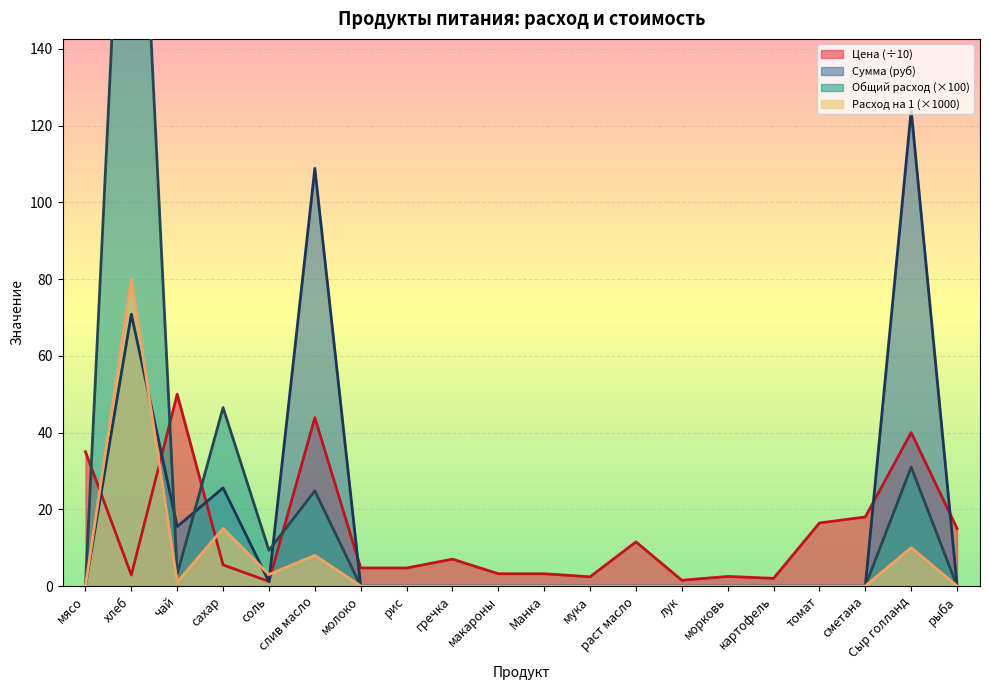

Which category has the highest value in the Общий расход series?

хлеб